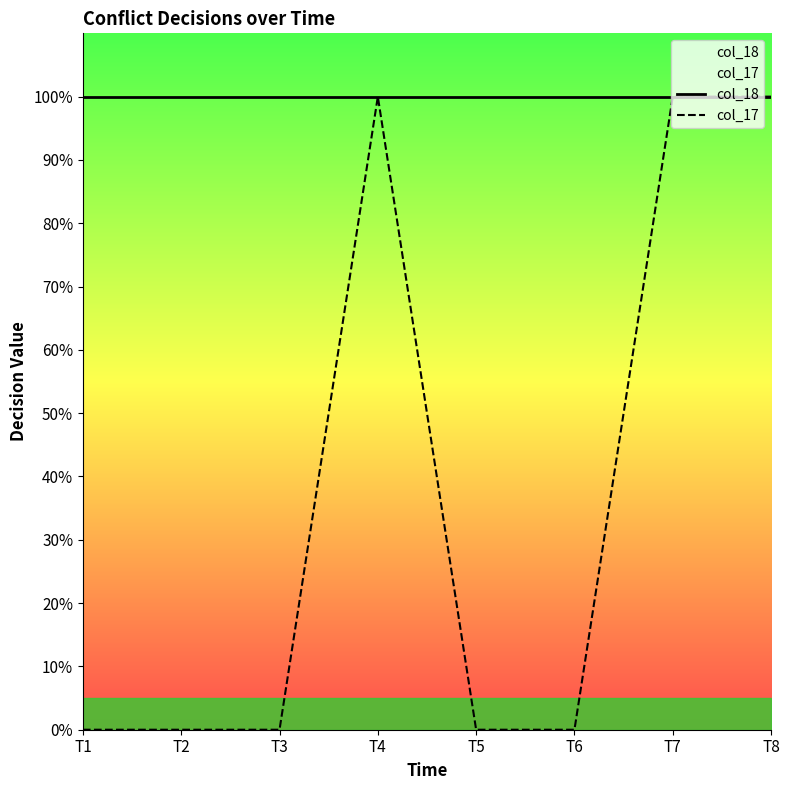

Reading left to right, what are all the values shown in this chart?

col_18: T1=1	T2=1	T3=1	T4=1	T5=1	T6=1	T7=1	T8=1
col_17: T1=0	T2=0	T3=0	T4=1	T5=0	T6=0	T7=1	T8=1